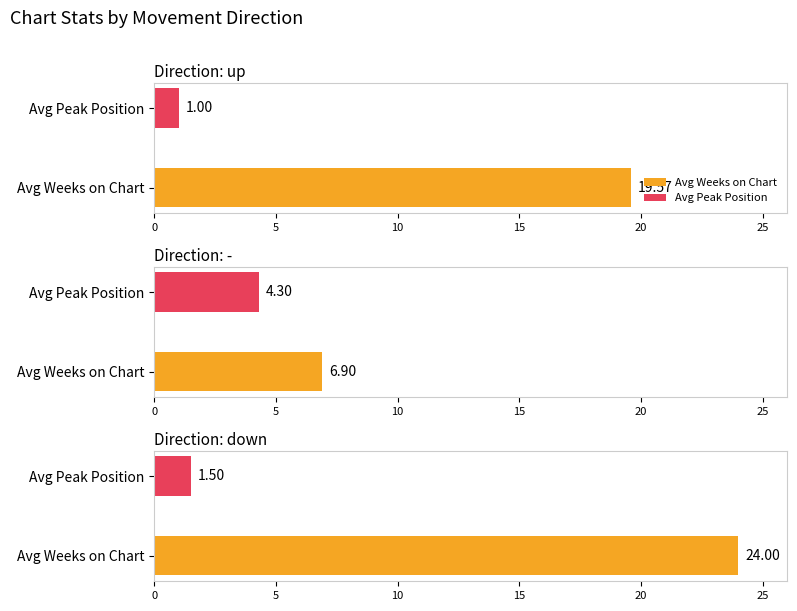

Is it true that Average Weeks on Chart equals 23.5 at down?

False